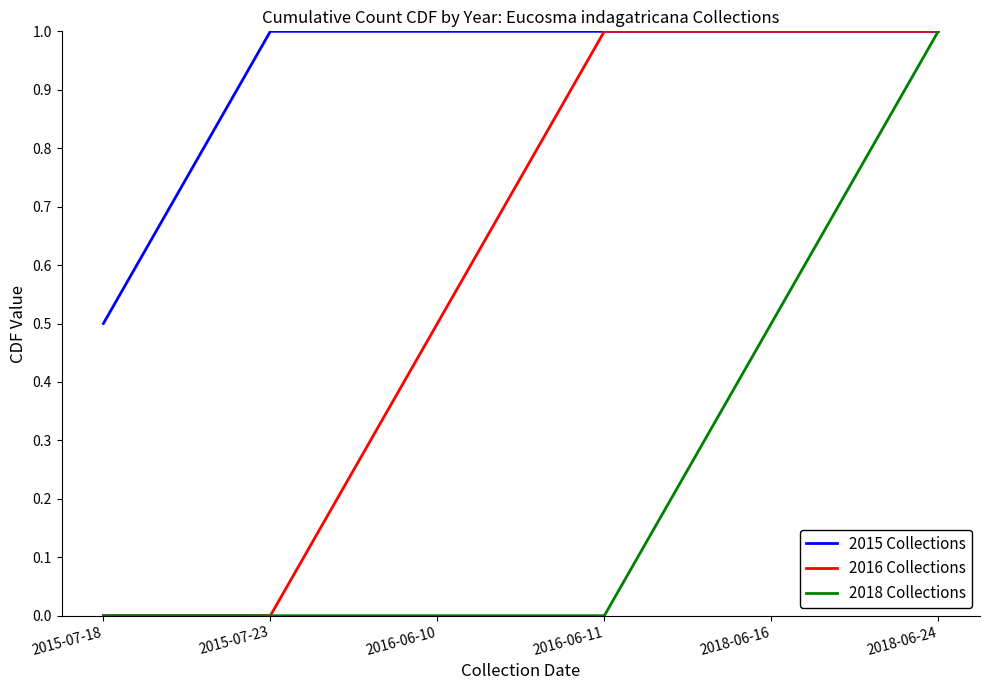

The 2015 Collections series shows 1.0 at 2018-06-16. True or false?

True